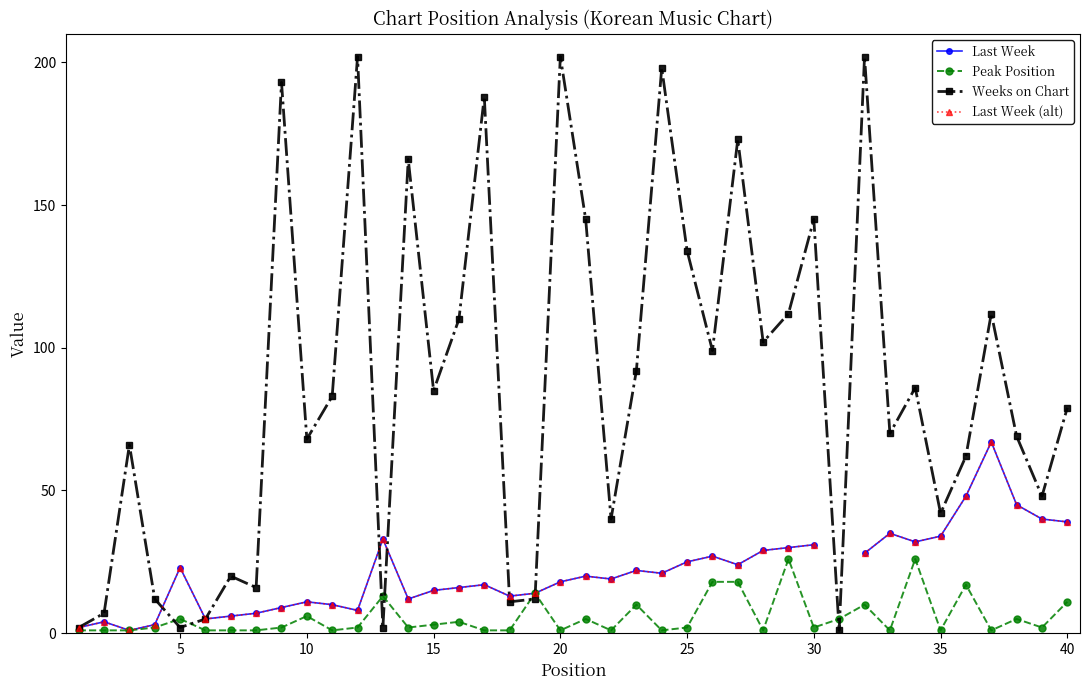

What are all the series names shown in the legend?

Last Week, Peak Position, Weeks on Chart, Last Week (alt)